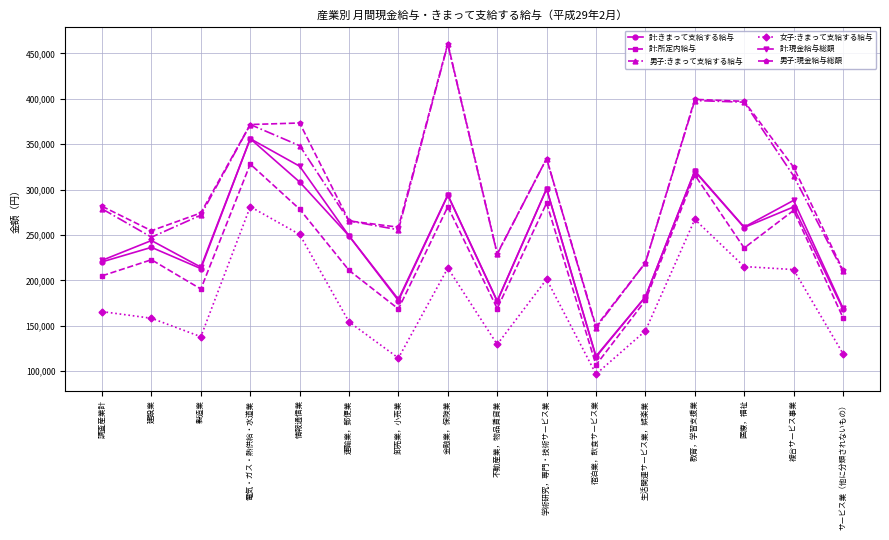

How many lines are shown in the chart?

6